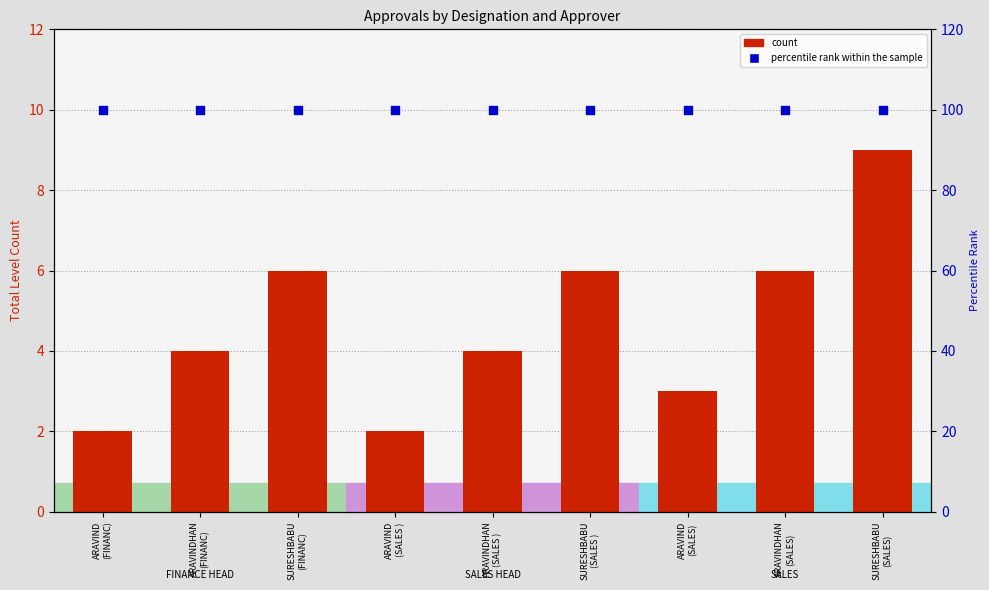

Which series contains the lowest Y value?

count